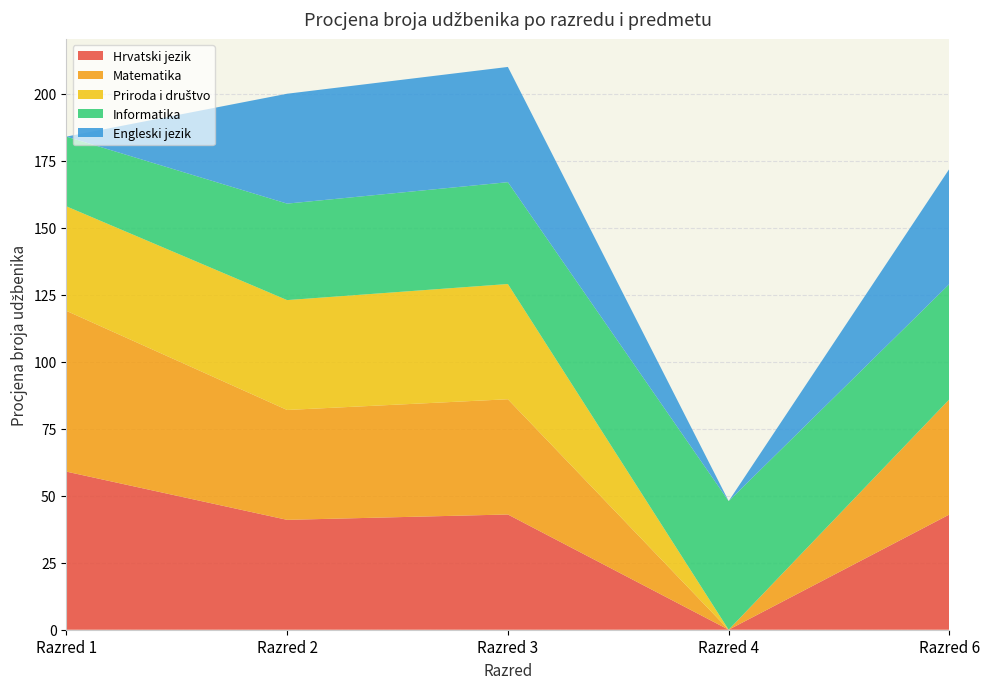

At which label does Hrvatski jezik reach its peak?

Razred 1